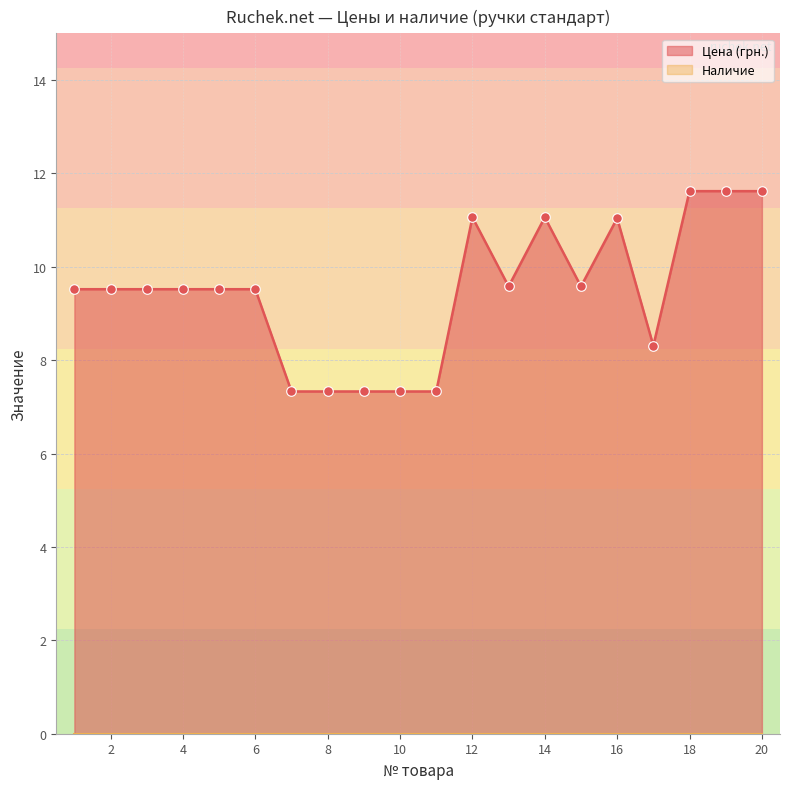

Which has a higher value, 1 or 18?

18